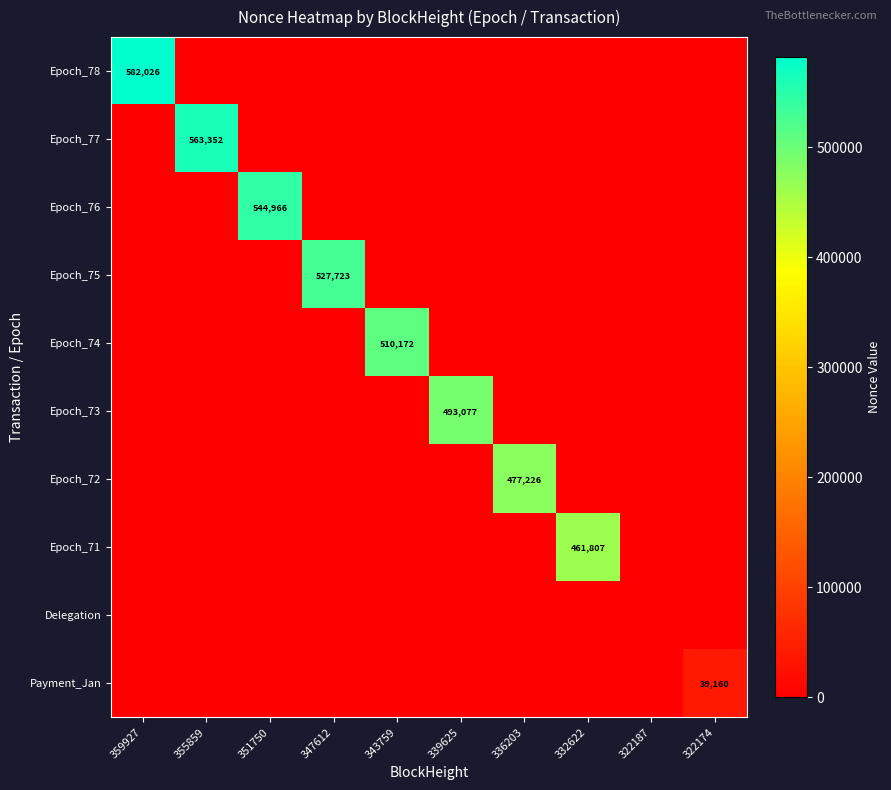

Rank the series by their maximum value, from highest to lowest.

Epoch_78, Epoch_77, Epoch_76, Epoch_75, Epoch_74, Epoch_73, Epoch_72, Epoch_71, Payment_Jan, Delegation